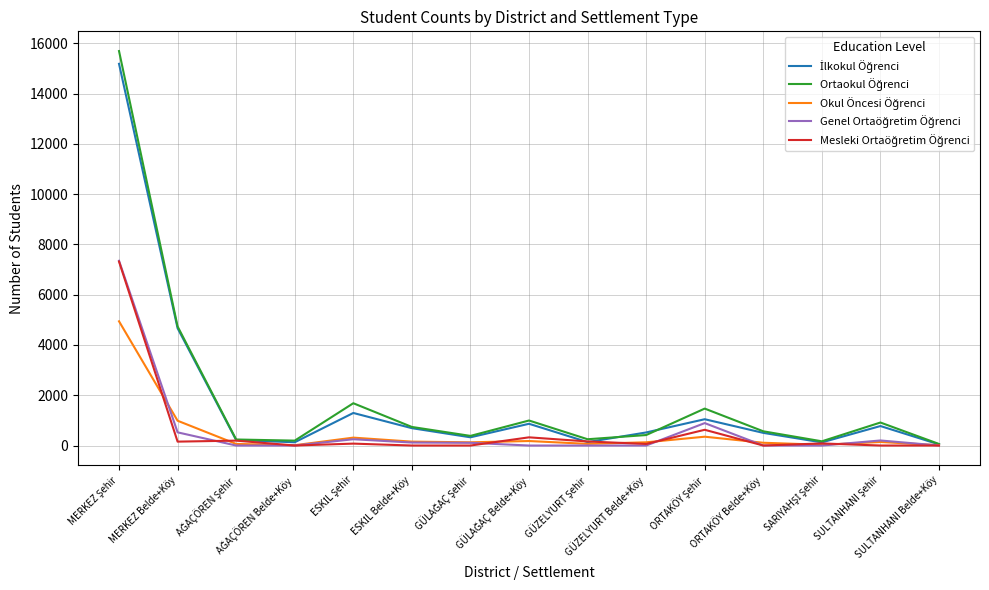

What is the maximum value shown in the chart?

15690